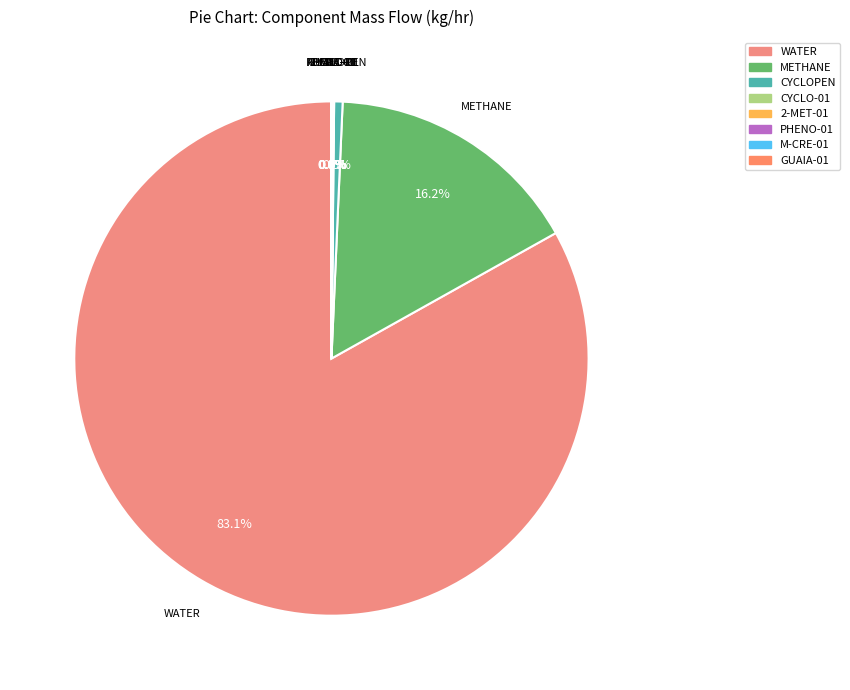

What is the ratio of the value at METHANE to the value at CYCLOPEN?

30.6